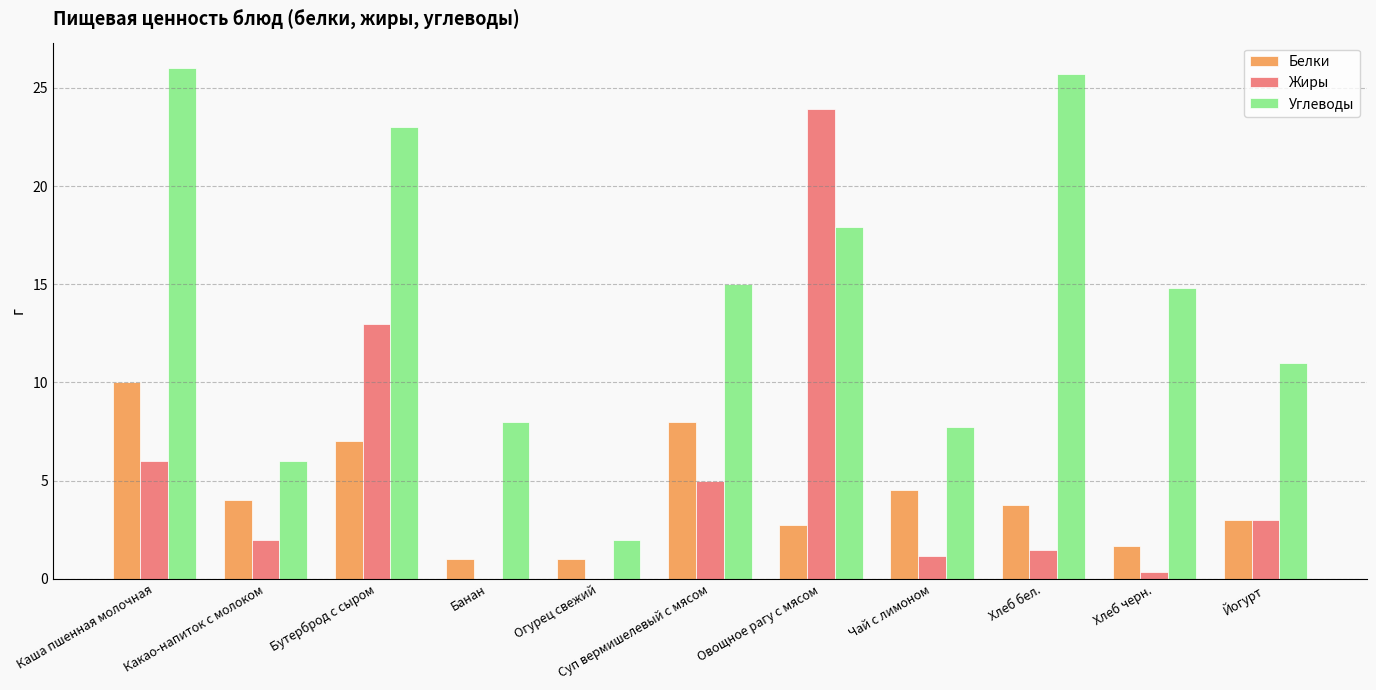

Between Овощное рагу с мясом and Чай с лимоном, which series saw the biggest shift?

Жиры